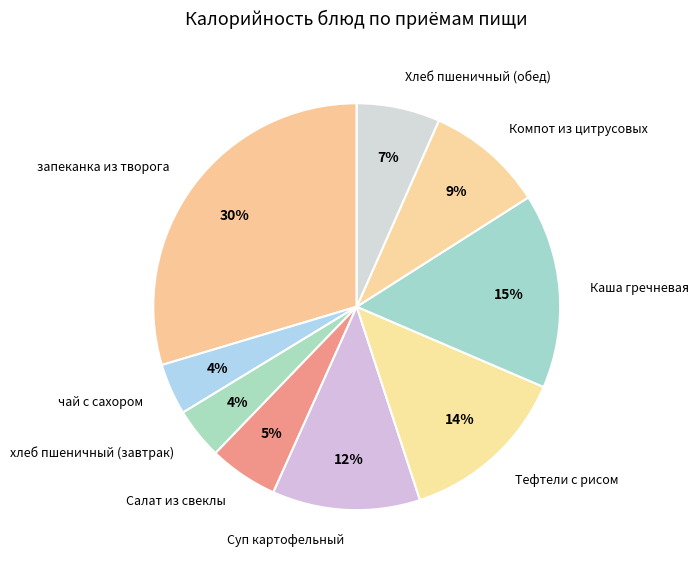

What is the largest slice in the pie chart?

запеканка из творога